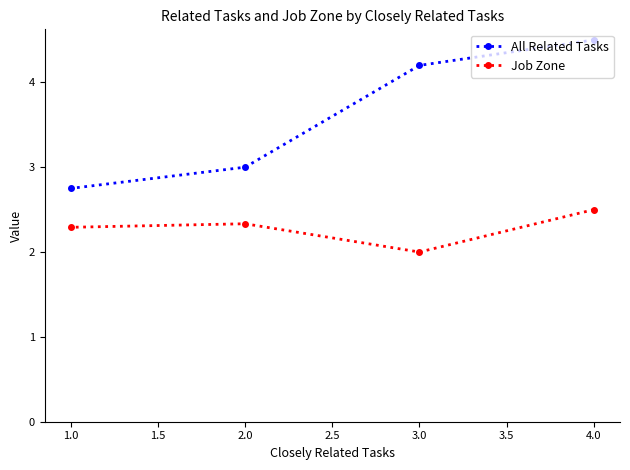

Is the value of All Related Tasks at 2.0 greater than the value of Job Zone at 2.0?

Yes